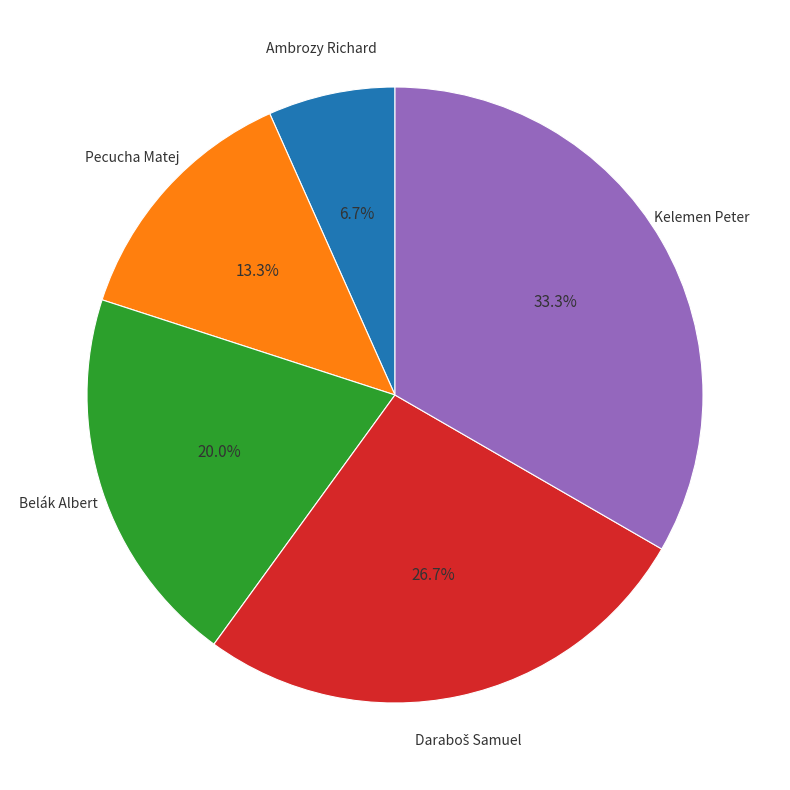

Which category has the smallest portion of the pie?

Ambrozy Richard